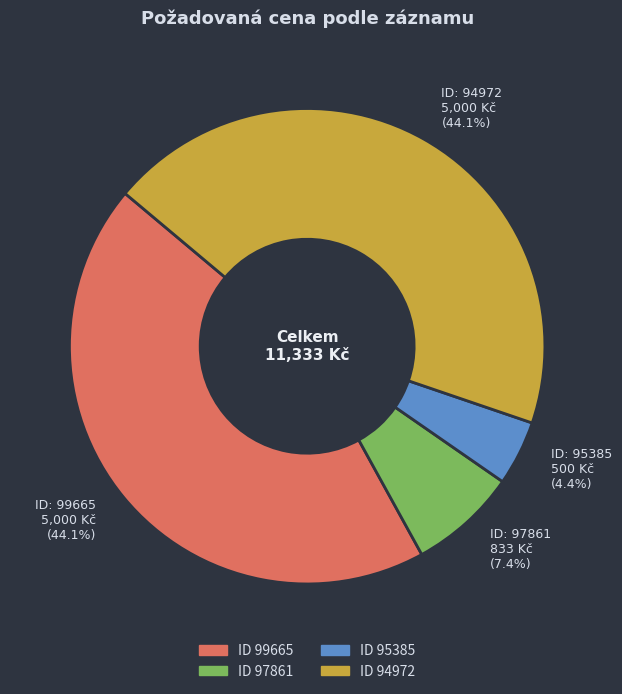

Does any single category account for the majority?

No